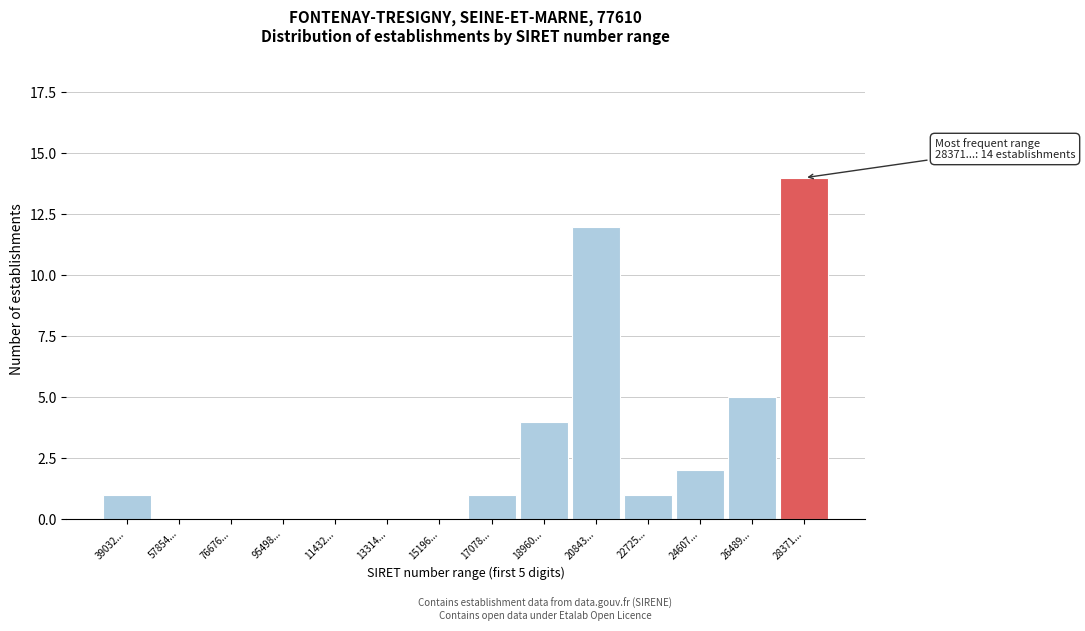

Reading right to left, what are all the values shown in this chart?

28371...=14	26489...=5	24607...=2	22725...=1	20843...=12	18960...=4	17078...=1	15196...=0	13314...=0	11432...=0	95498...=0	76676...=0	57854...=0	39032...=1